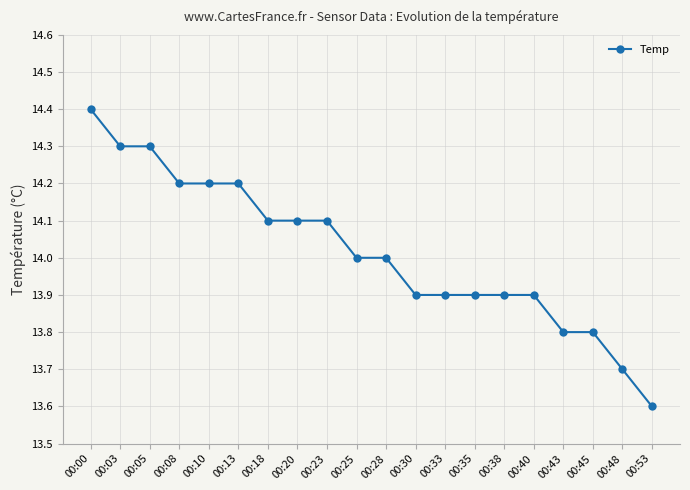

Where does the data first go above 14?

00:00